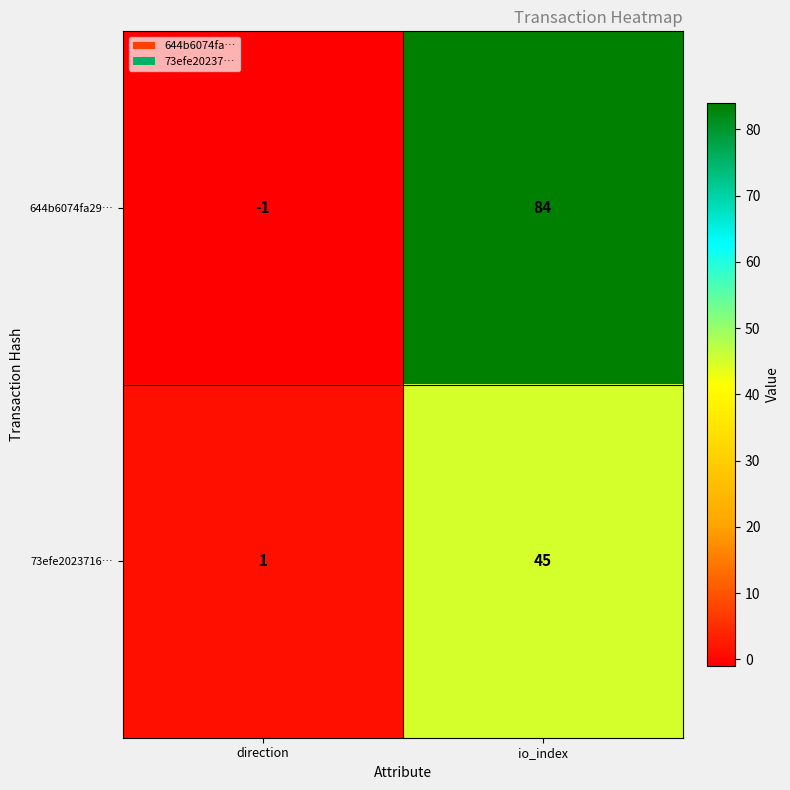

What is the sum of all 73efe2023716… values?

46